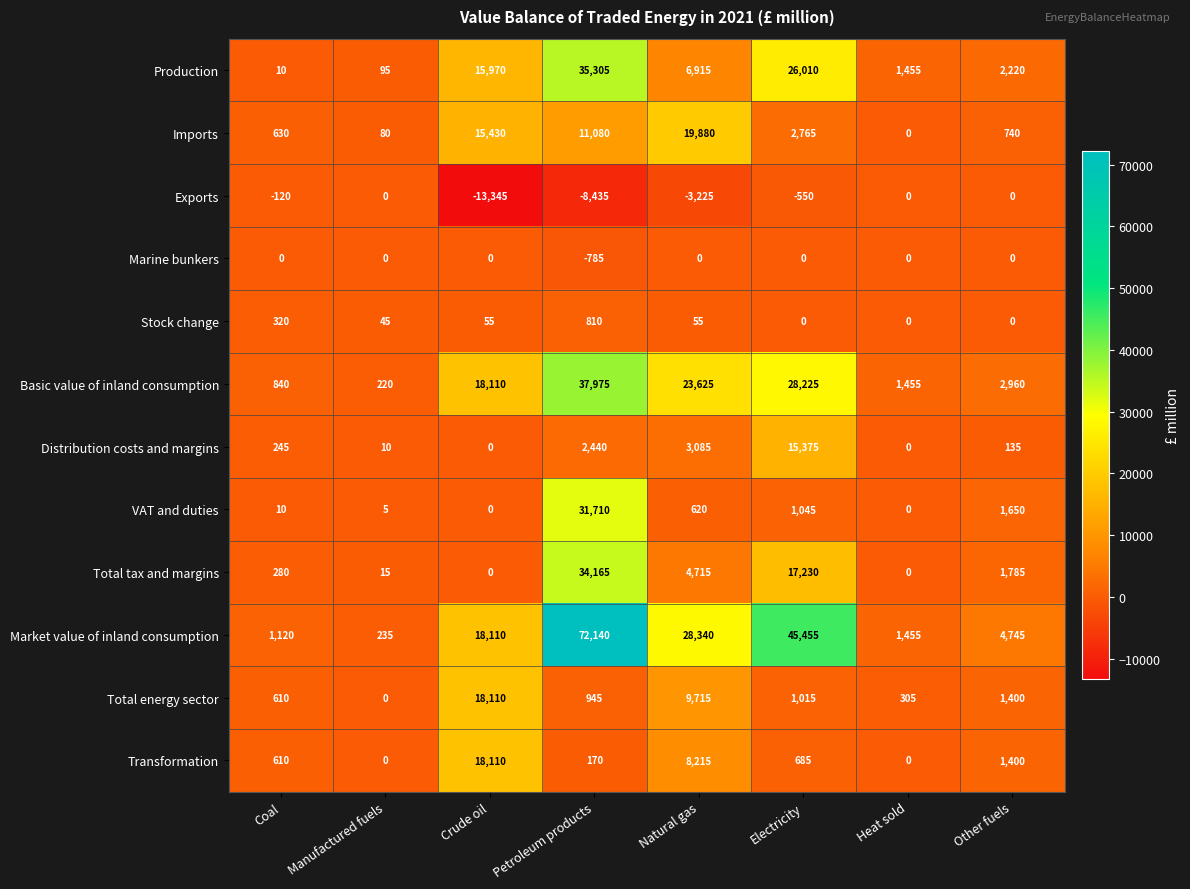

What is the minimum value shown in the chart?

-13345